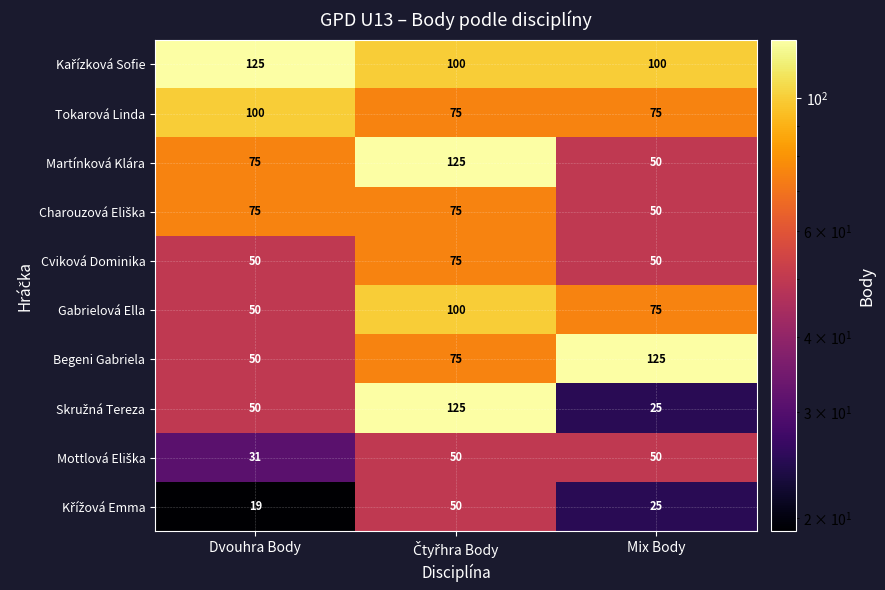

What is the lowest value of the Tokarová Linda series?

75